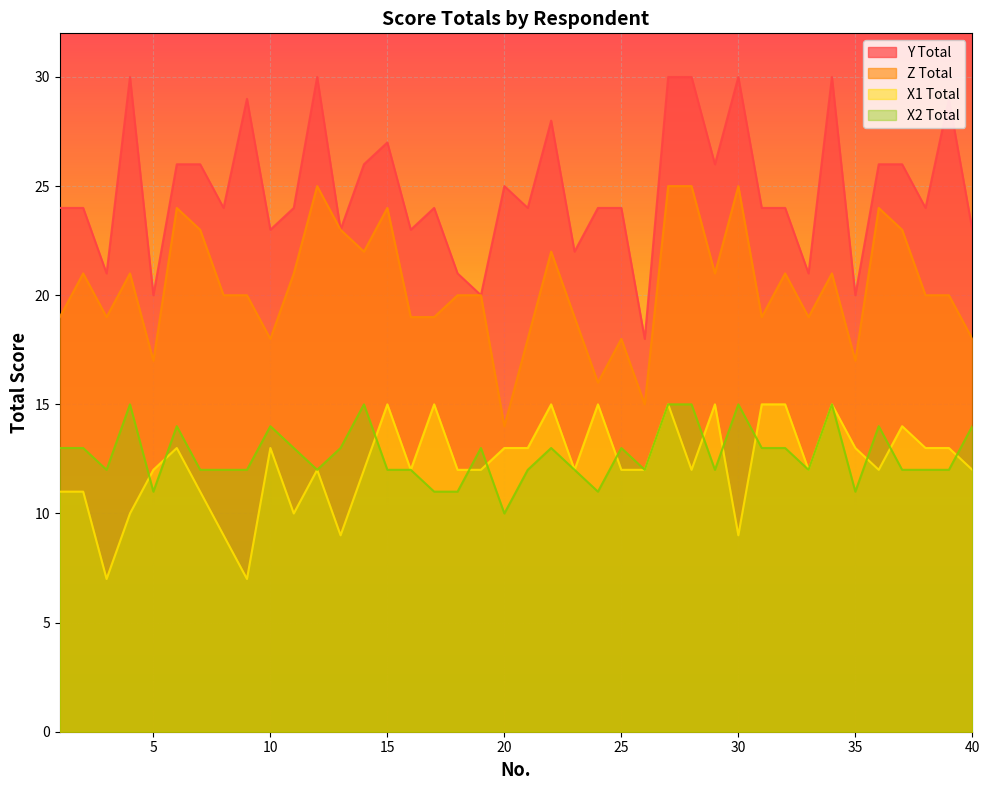

After their last crossing, which series has the higher values: X2_total or X1_total?

X2_total